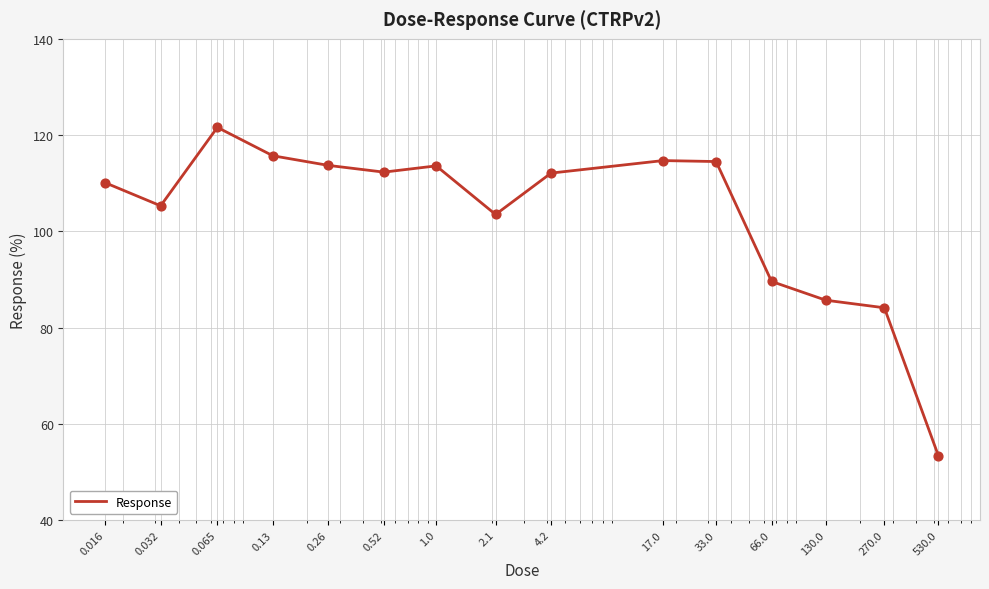

What is the difference between the maximum and minimum values?

68.2